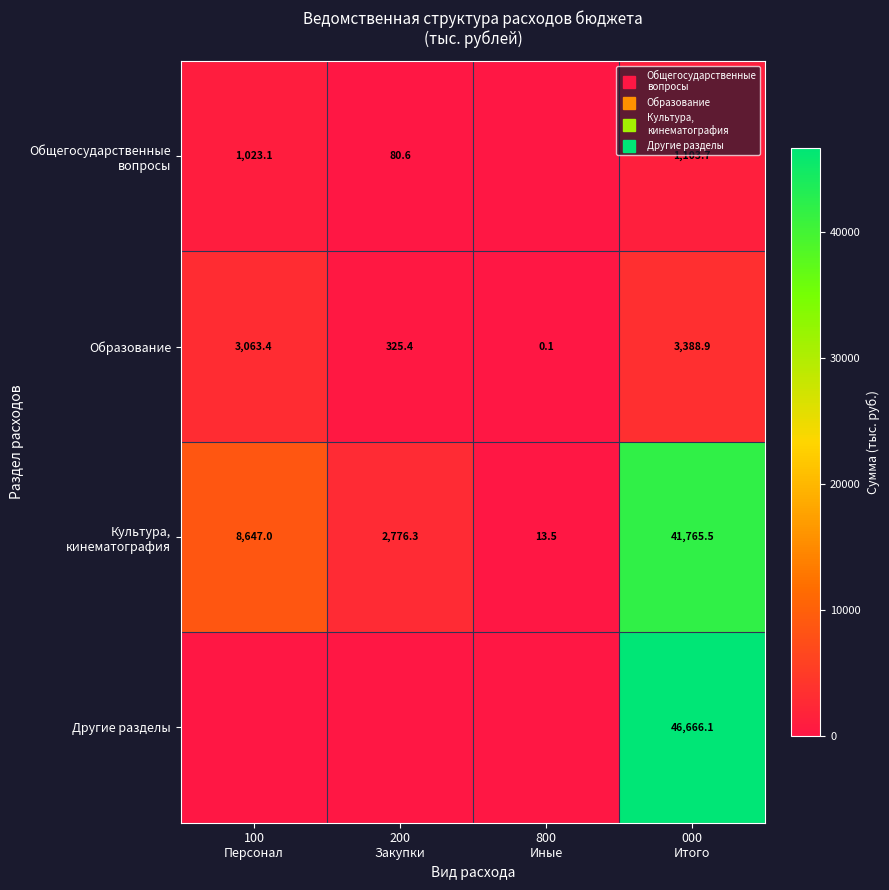

How many data points in Общегосударственные вопросы are above 1023?

2